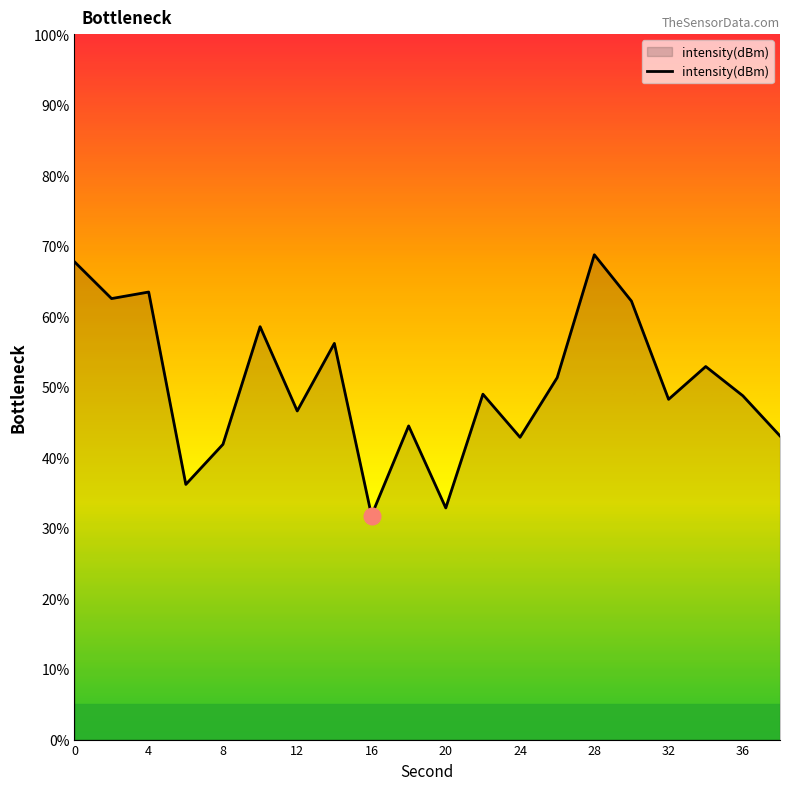

What is the maximum value shown in the chart?

68.7